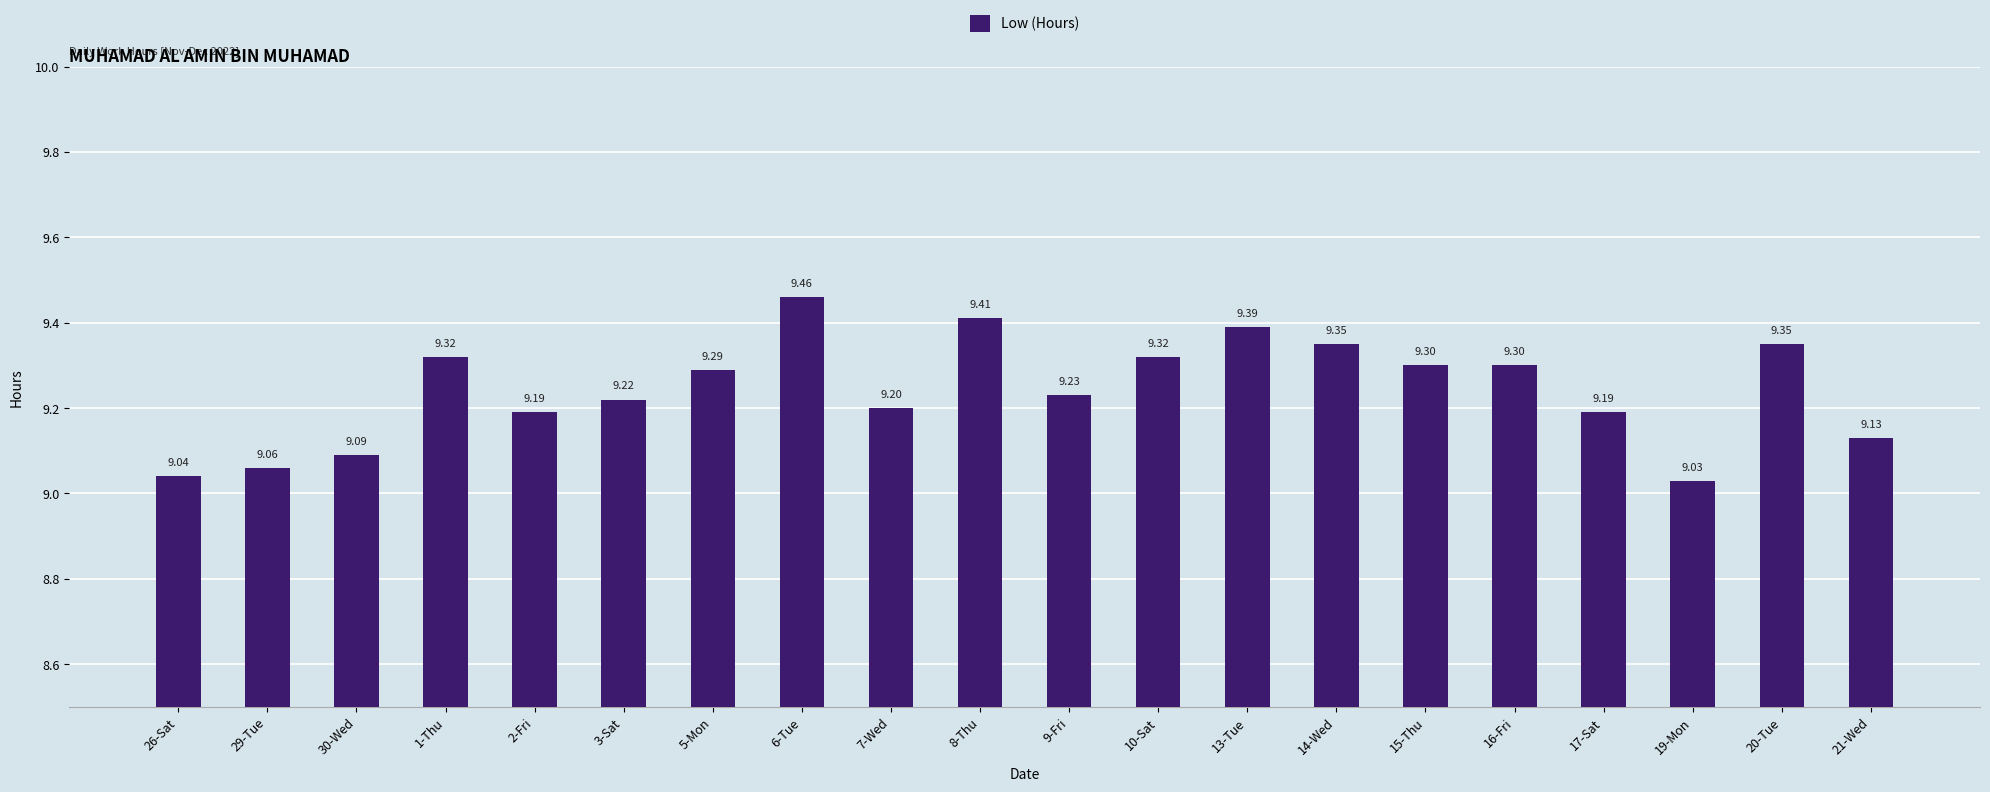

What value does the data have at 17-Sat?

9.2